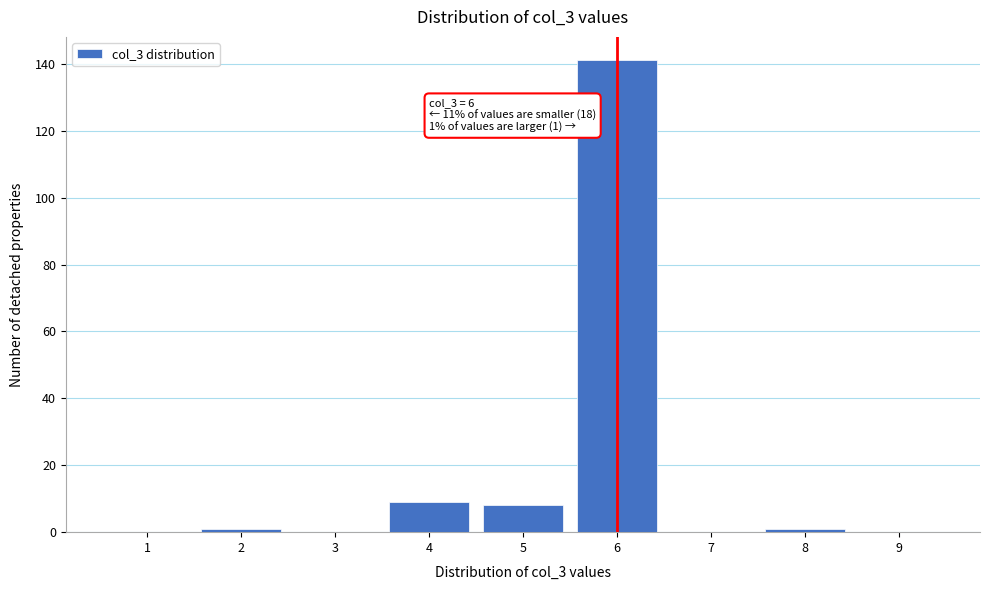

Which range on the x-axis has the tallest bar?

5.5 to 6.5